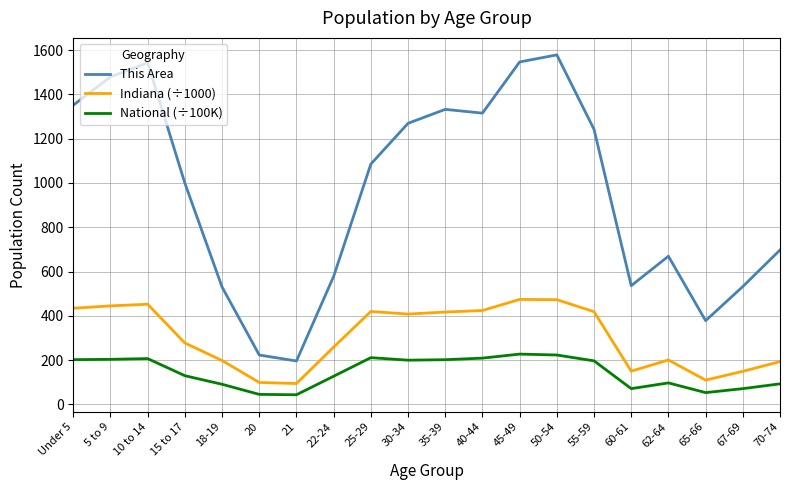

Rank the series by their maximum value, from highest to lowest.

This Area, Indiana (÷1000), National (÷100K)